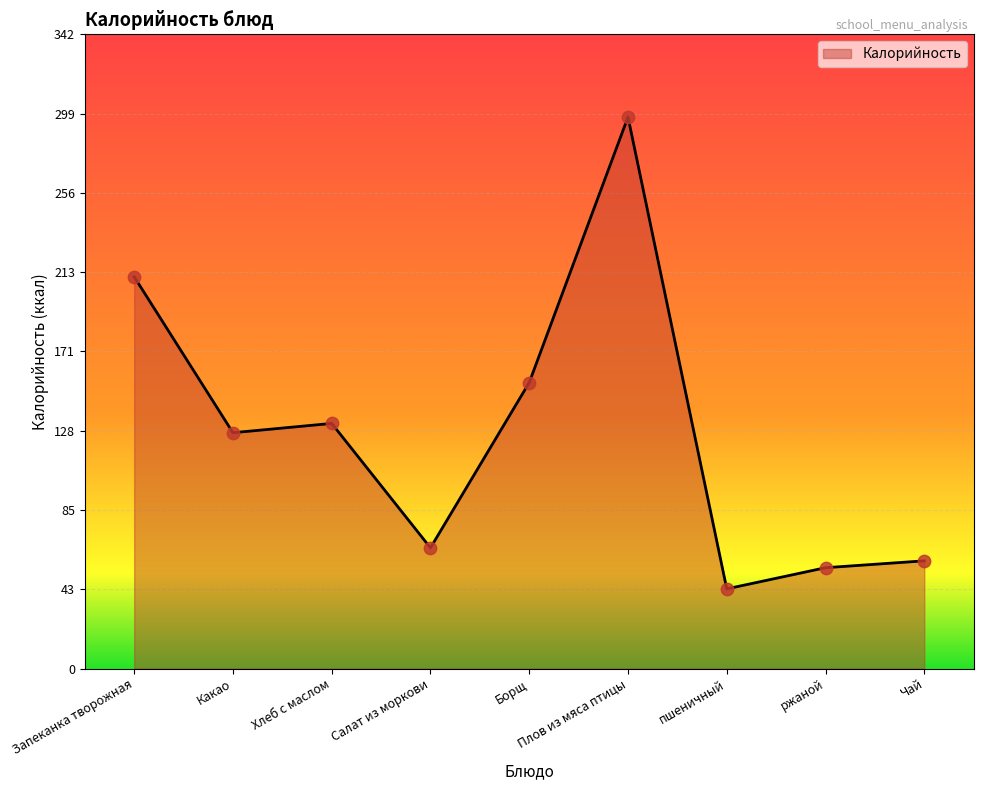

Approximately how many times larger is the value at пшеничный compared to Салат из моркови?

0.7